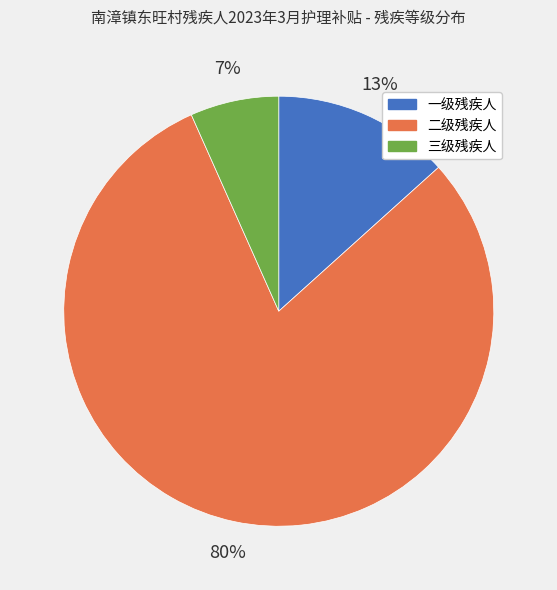

Count the number of slices in the pie.

3